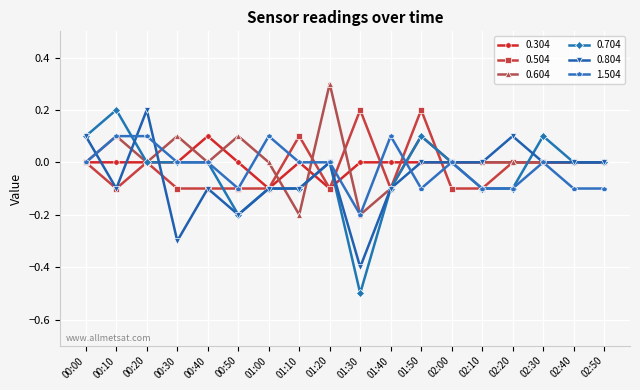

What position from the right is 02:50?

1